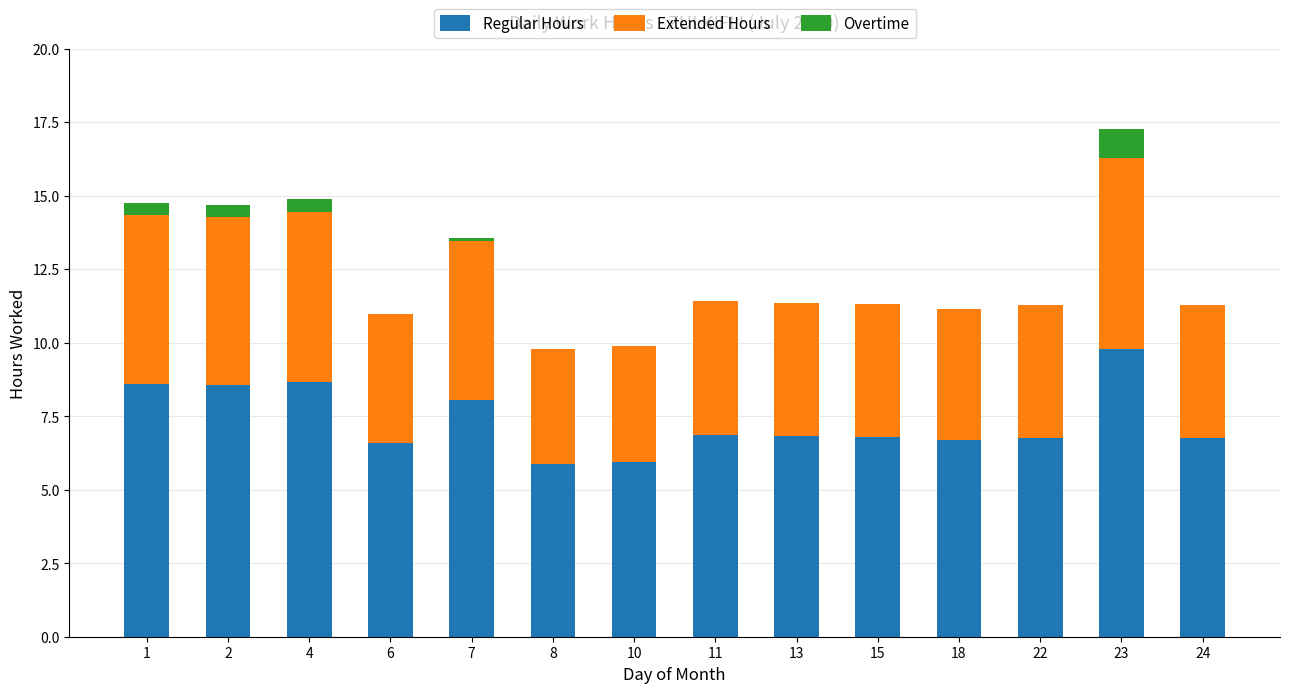

The value of Regular Hours at 2 is 4.0. True or false?

False